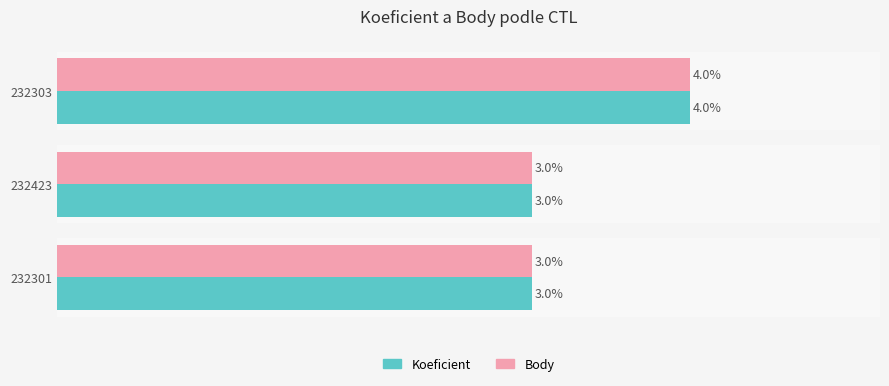

How many values in the Koeficient series exceed 3?

1